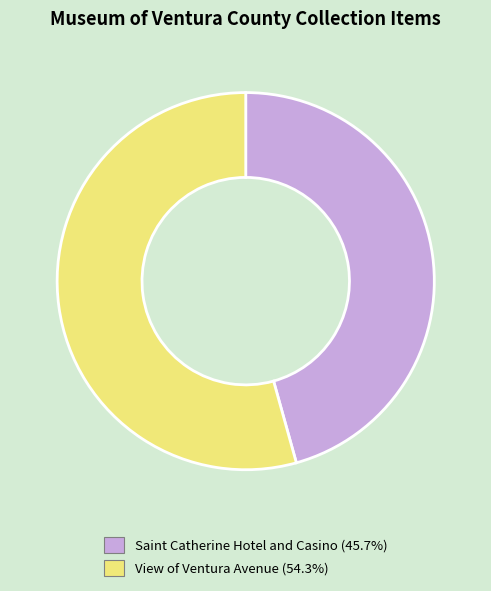

The View of Ventura Avenue slice represents 66% of the pie. True or false?

False